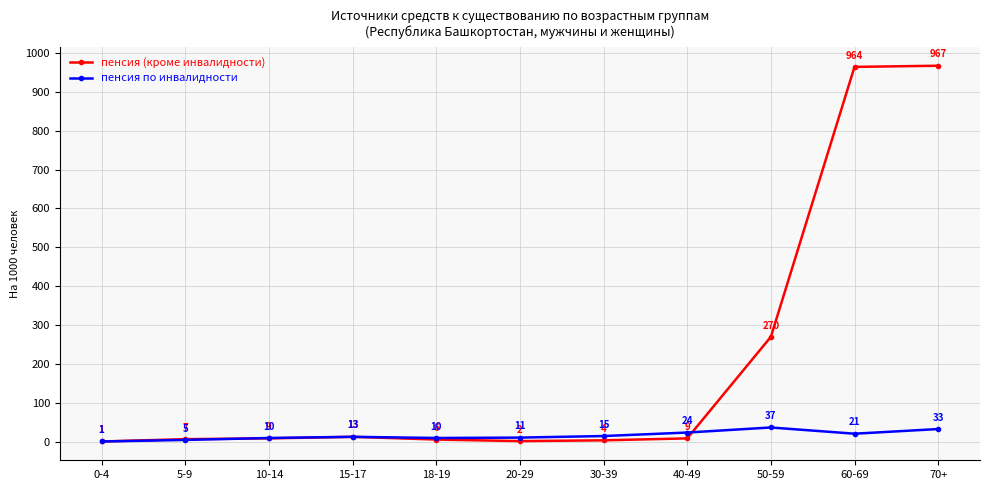

At how many categories does at least one series exceed 515?

2